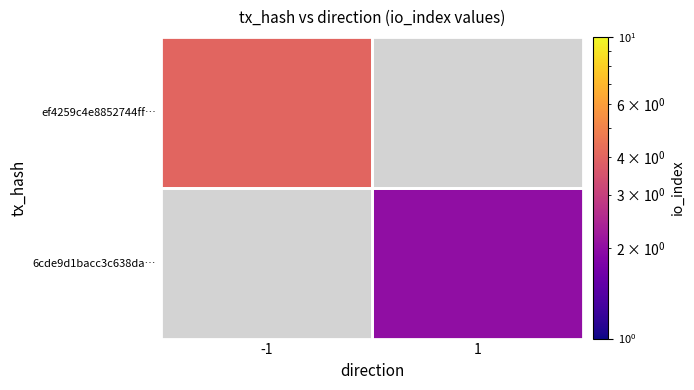

What is the difference between the highest and lowest values at -1?

4